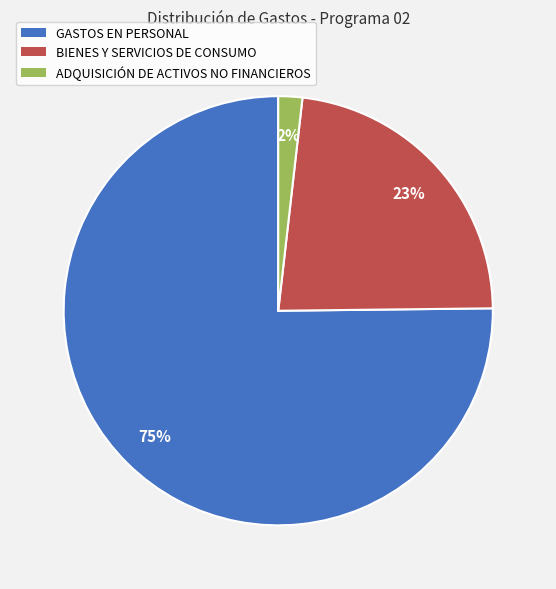

Which slice is the smallest?

ADQUISICIÓN DE ACTIVOS NO FINANCIEROS